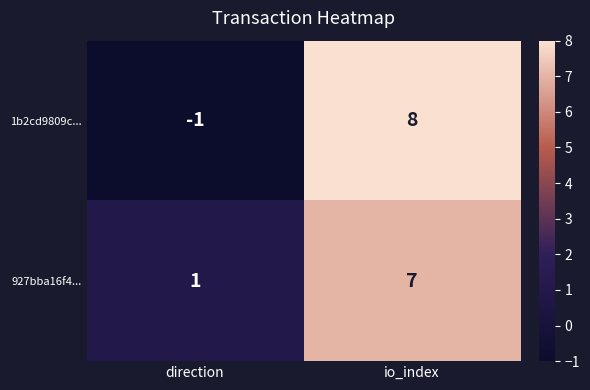

What is the sum of all 1b2cd9809c... values?

7